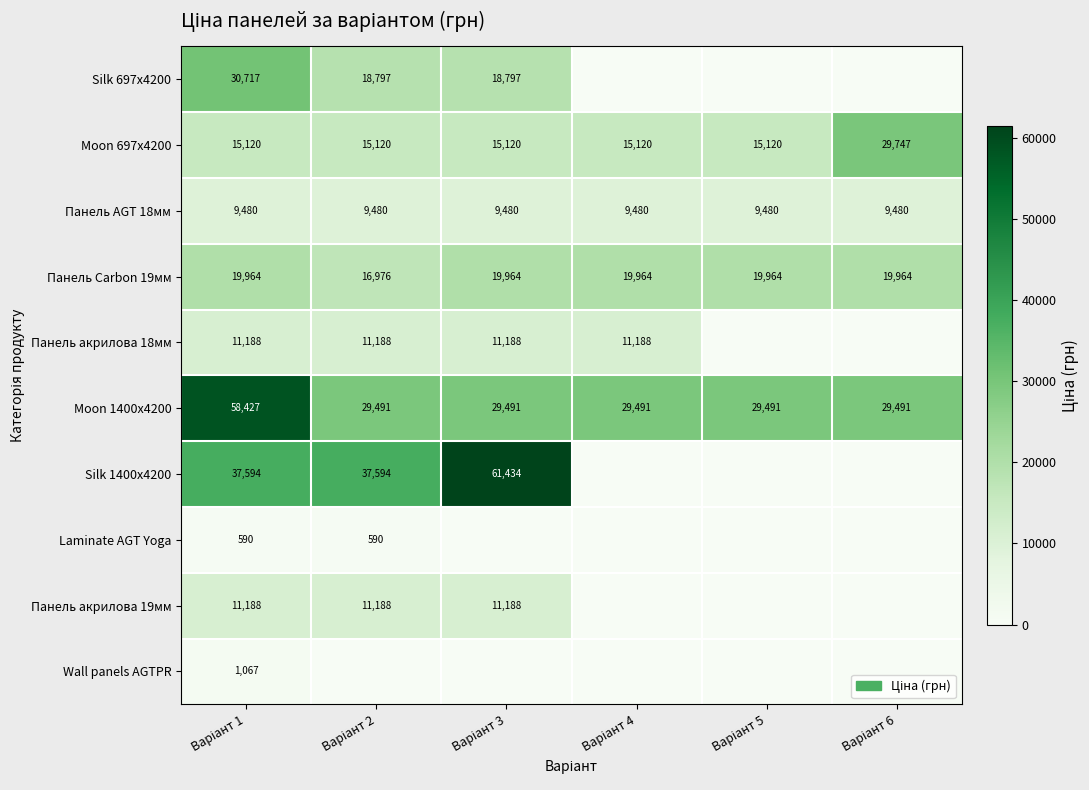

What is the difference between the maximum and minimum values in the Moon 697x4200 series?

14627